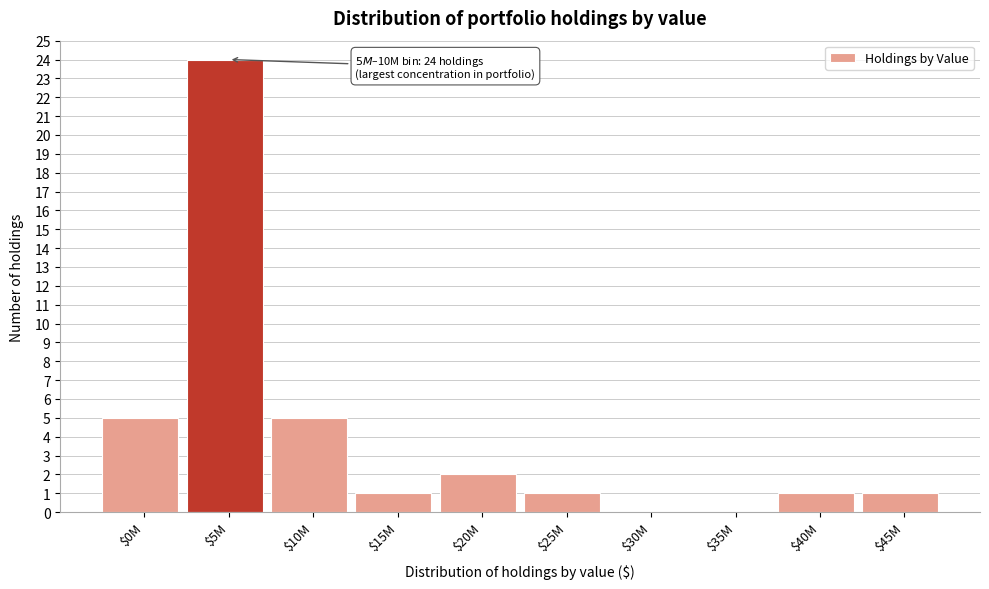

True or false: the data shows 1 at $15M.

True